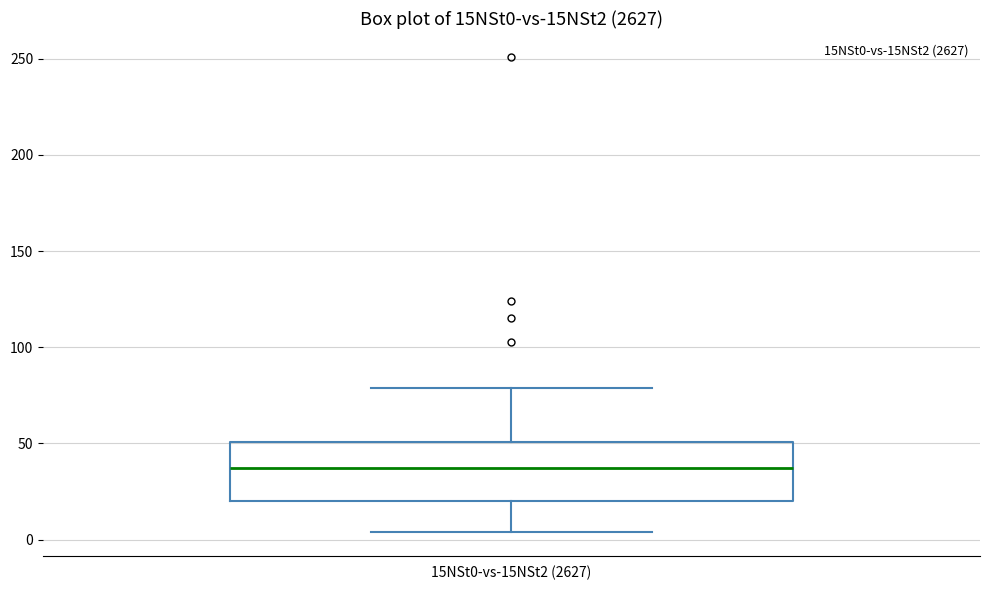

Transcribe this box plot: give where the median line is, the range the box spans, and where the two whiskers end, as read against the y-axis. The values are not printed on the chart, so give them approximately, as read against the axis.

median 35, box 20 to 50, whiskers 5 to 80